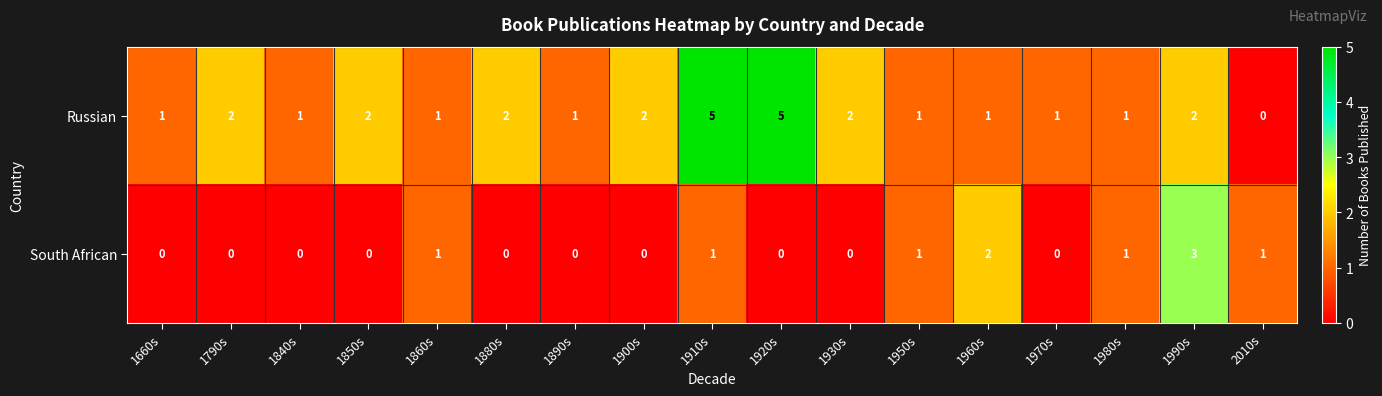

What value does the Russian series have at 1920s?

5